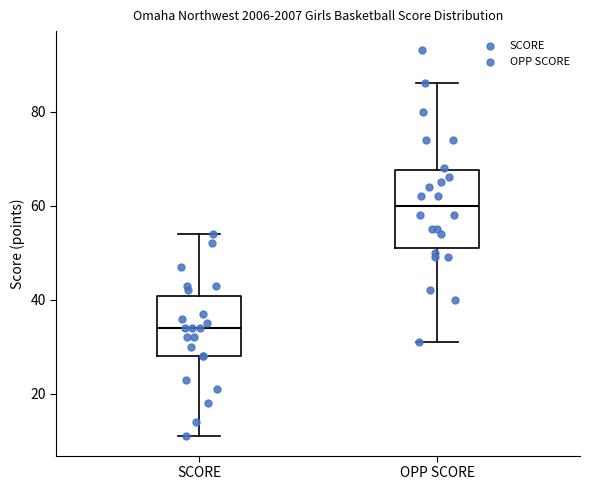

Where does the median line of the box for SCORE sit on the y-axis? The values are not printed on the chart, so give them approximately, as read against the axis.

34